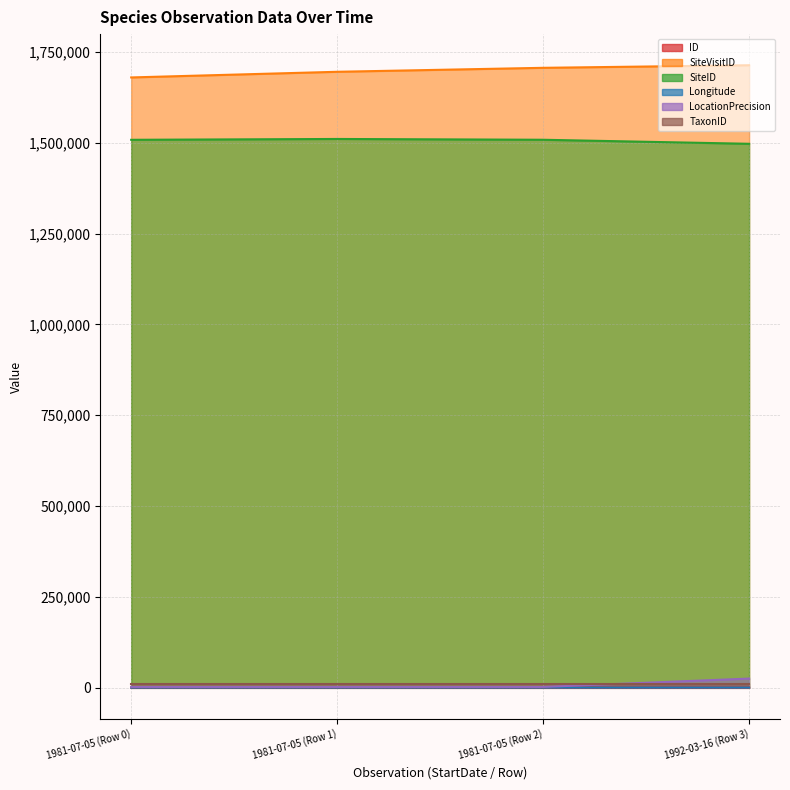

At which category does the chart reach its minimum across all series?

1981-07-05 (Row 0)